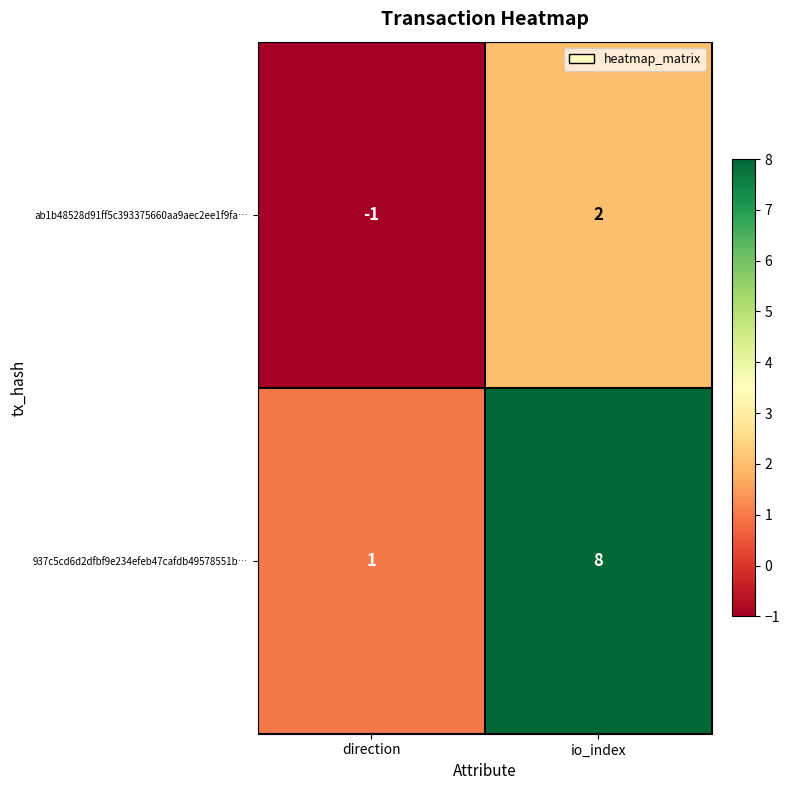

True or false: ab1b48528d91ff5c393375660aa9aec2ee1f9fa… has a value of -1 at direction.

True